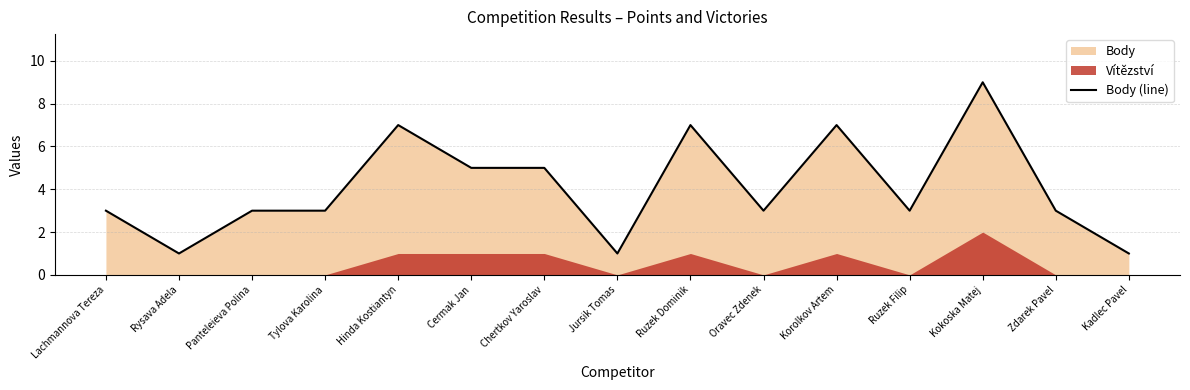

How many points are higher than both their immediate neighbors (excluding endpoints)?

4